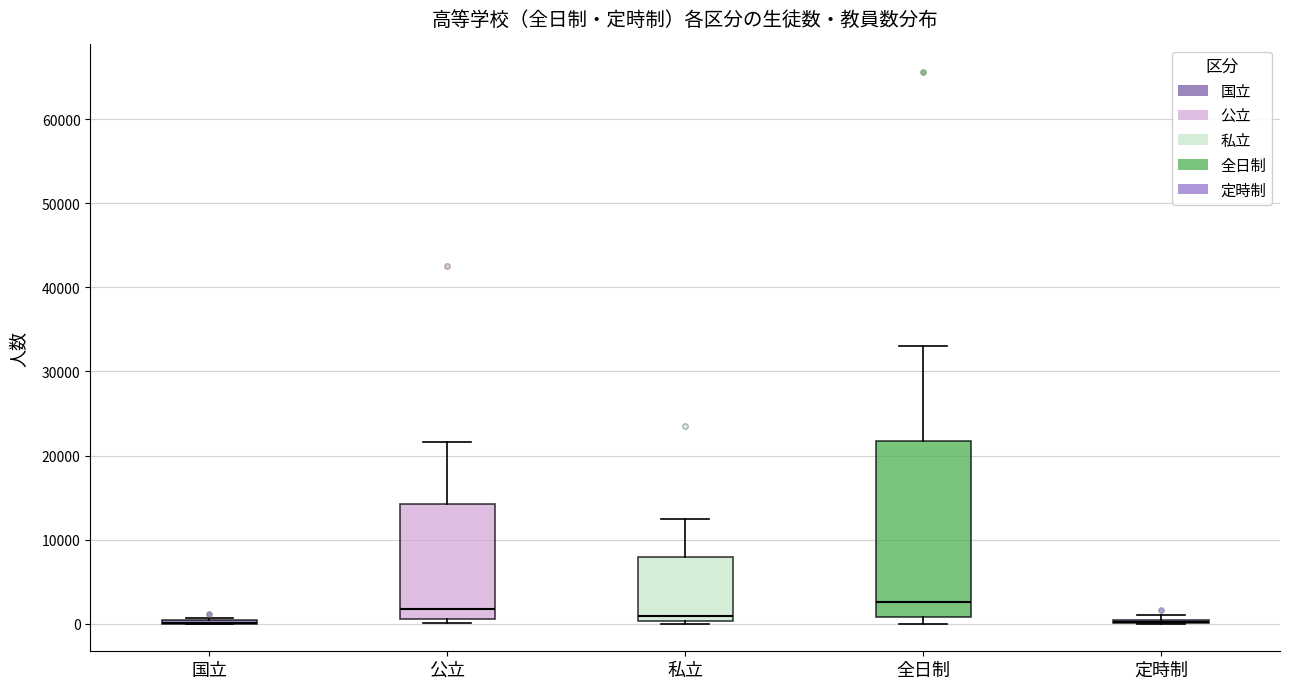

Where does the median line of the box for 全日制 sit on the y-axis? The values are not printed on the chart, so give them approximately, as read against the axis.

3000